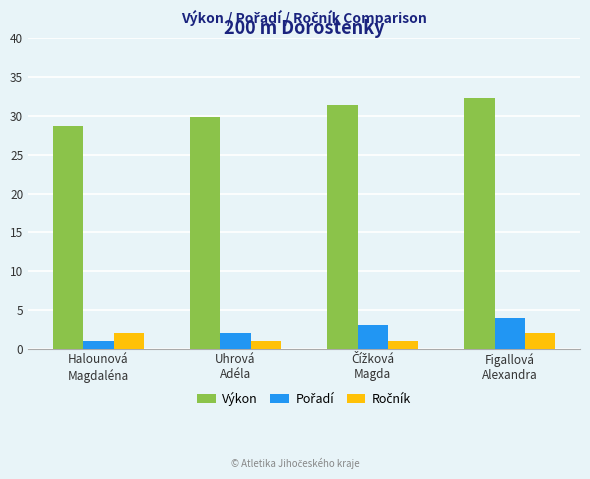

Which series has the largest total across all categories?

Výkon